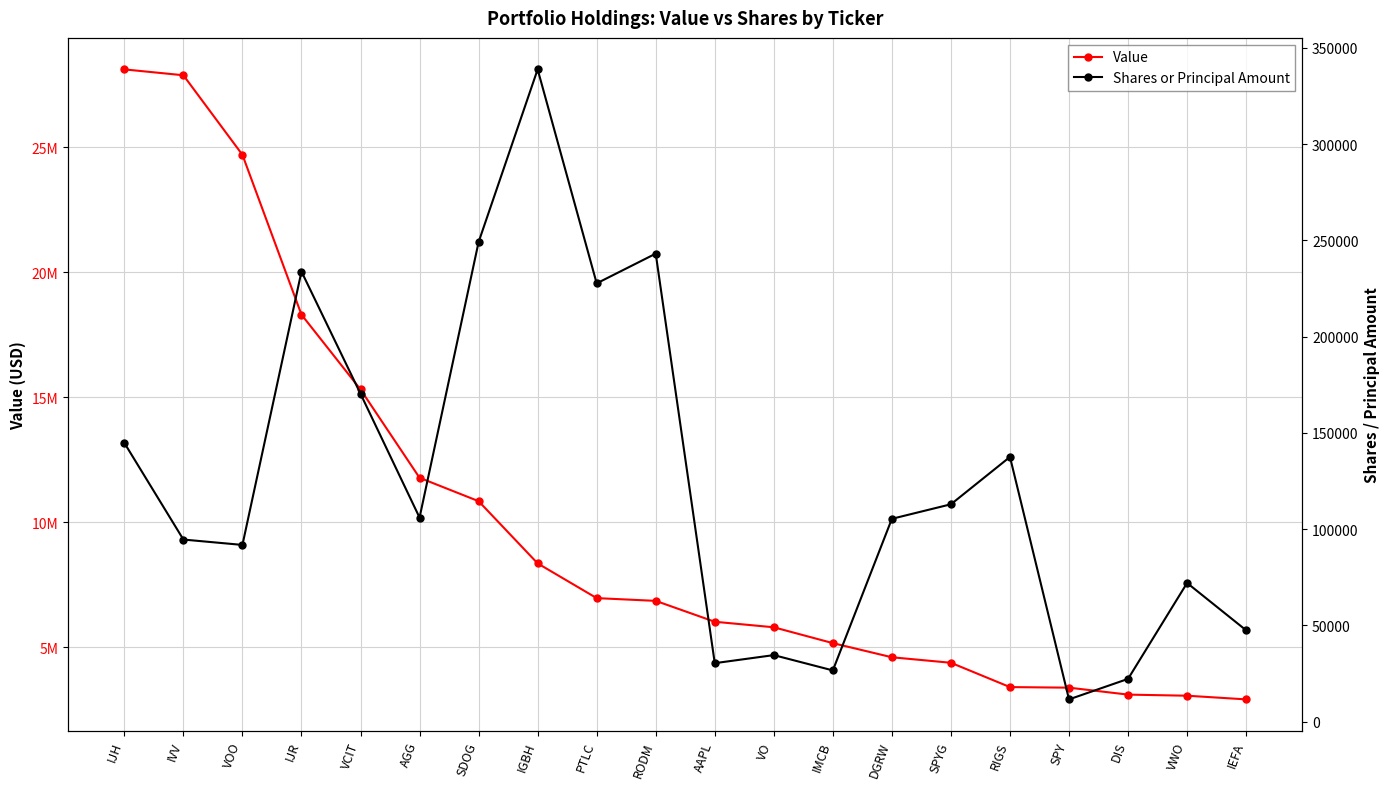

True or false: Value and Shares or Principal Amount intersect in this chart.

False